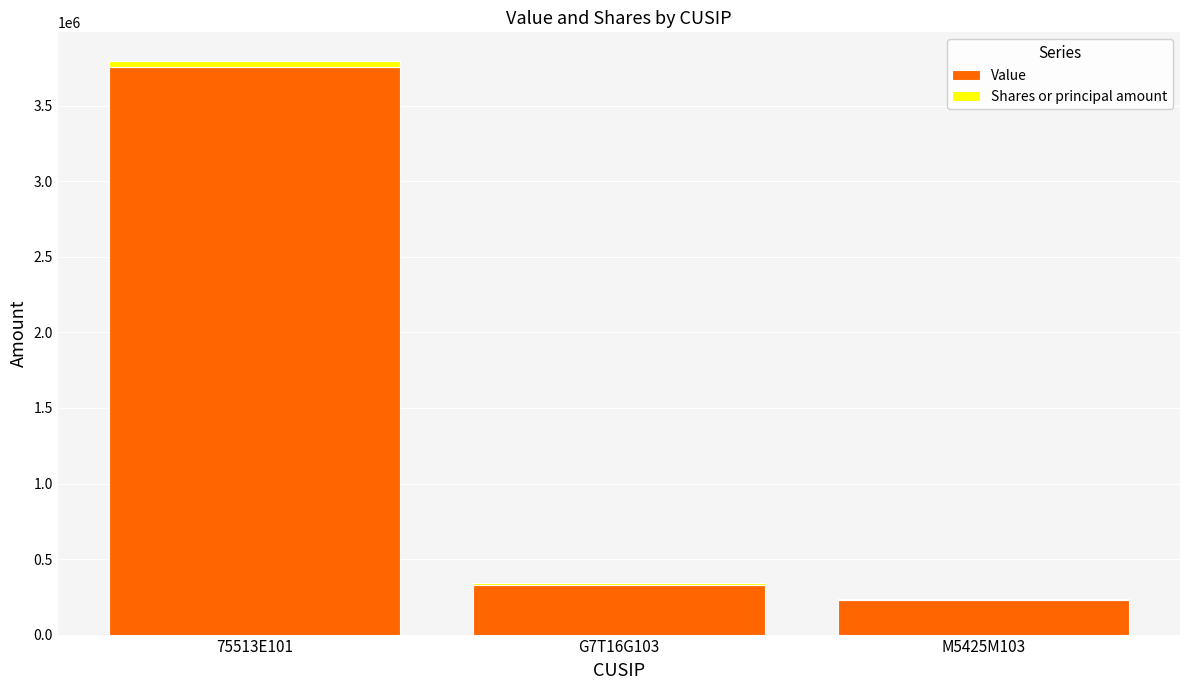

What is the highest value of the Value series?

3758529